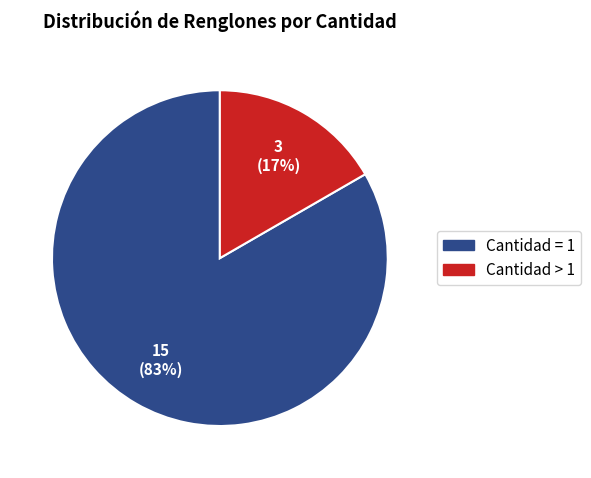

To the nearest percent, what is the average slice percentage?

50%